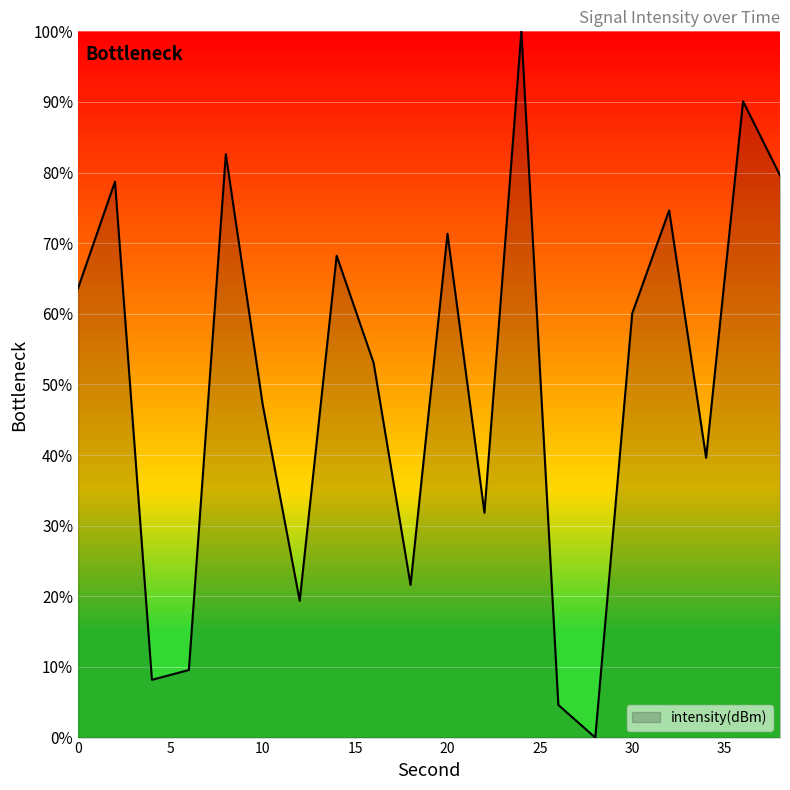

What is the greatest value displayed?

100.0